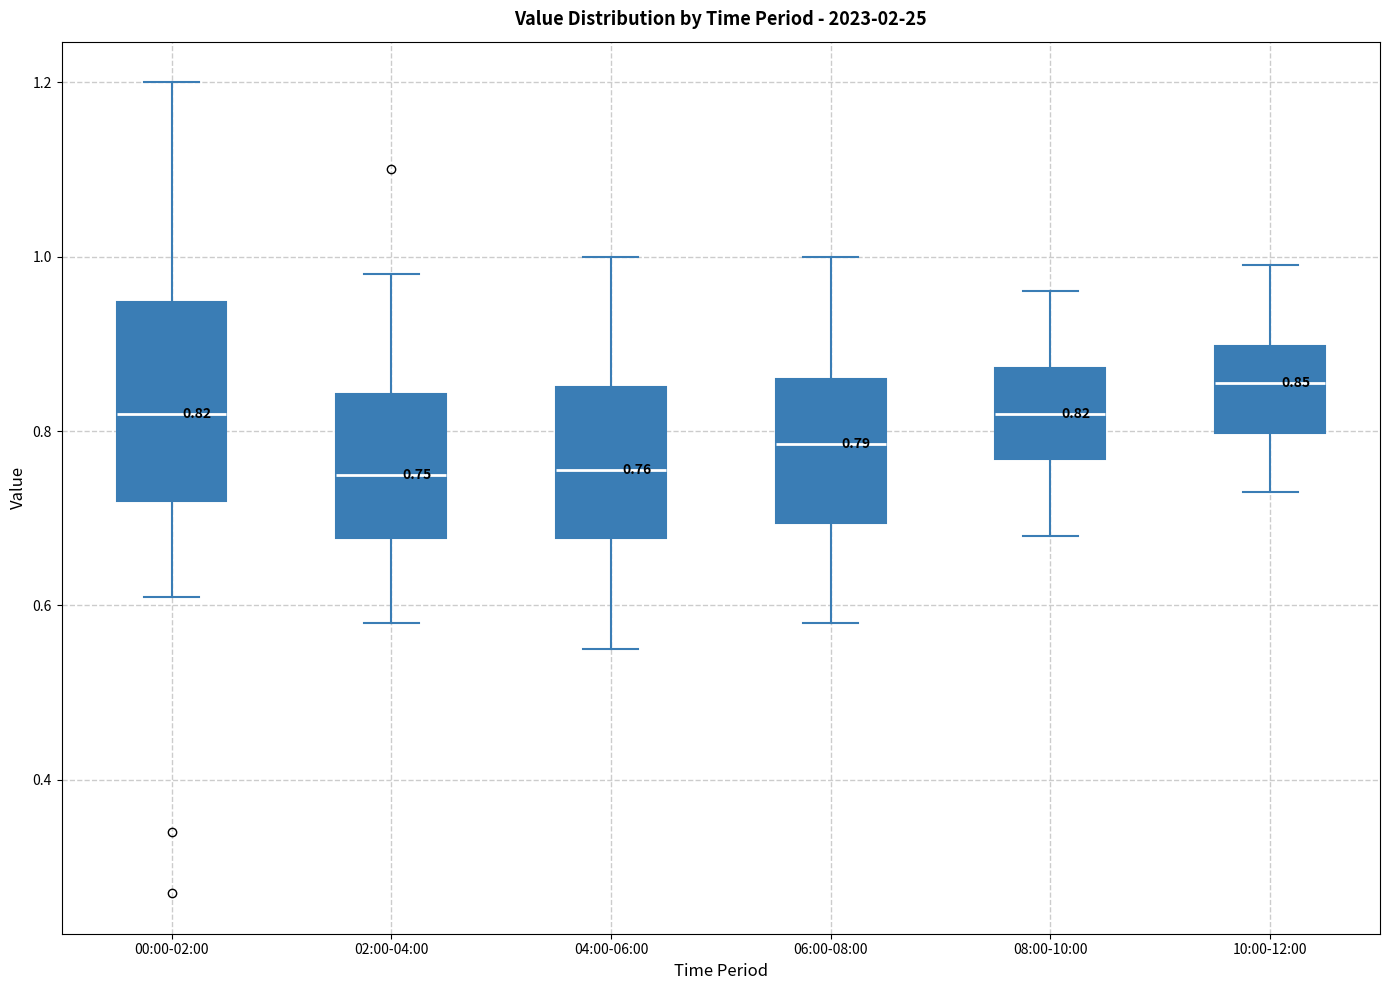

Which box is the tallest, from its lower edge to its upper edge?

00:00-02:00